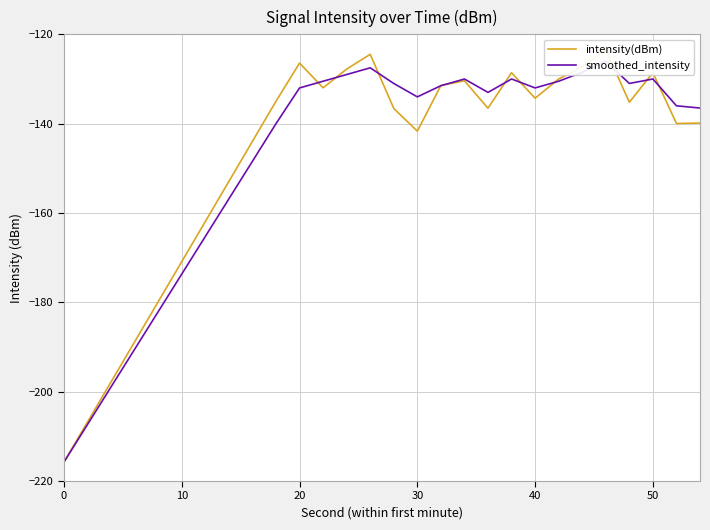

How many lines are shown in the chart?

2